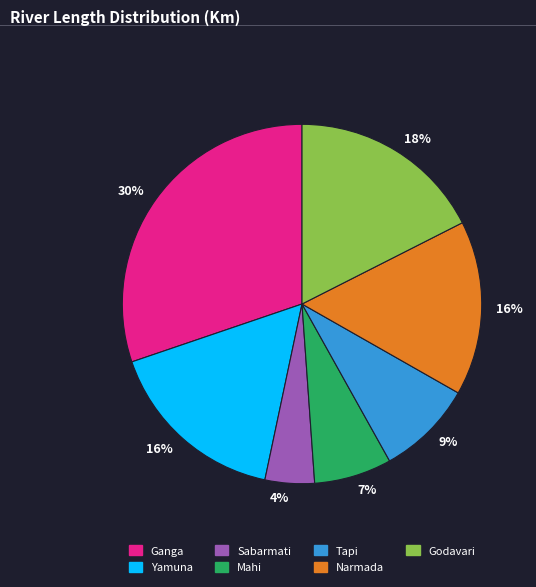

True or false: Yamuna accounts for 9% of the total.

False